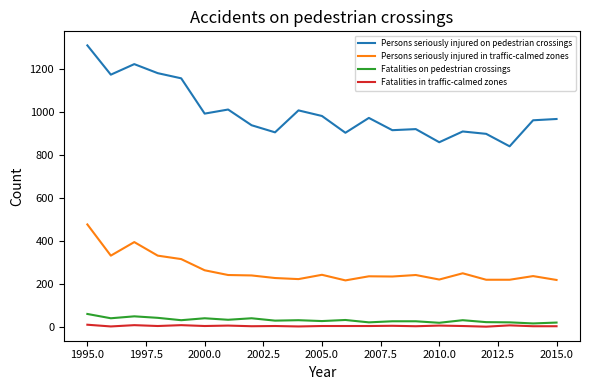

What is the highest value of the Fatalities on pedestrian crossings series?

60